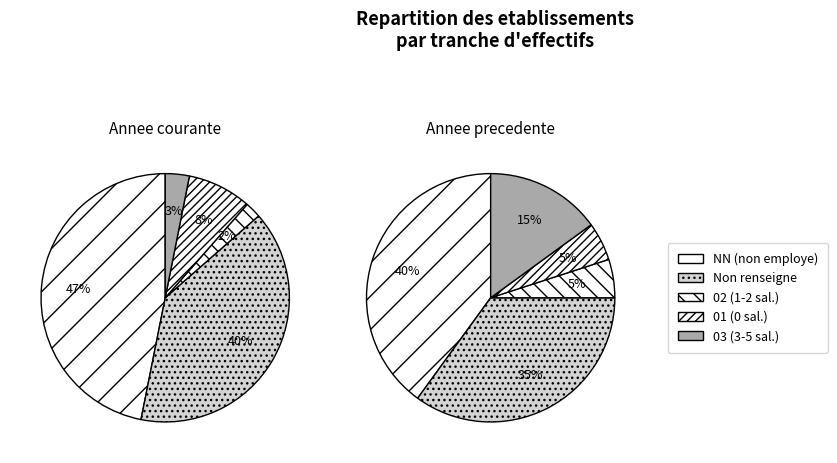

What is the smallest slice in the pie chart?

02